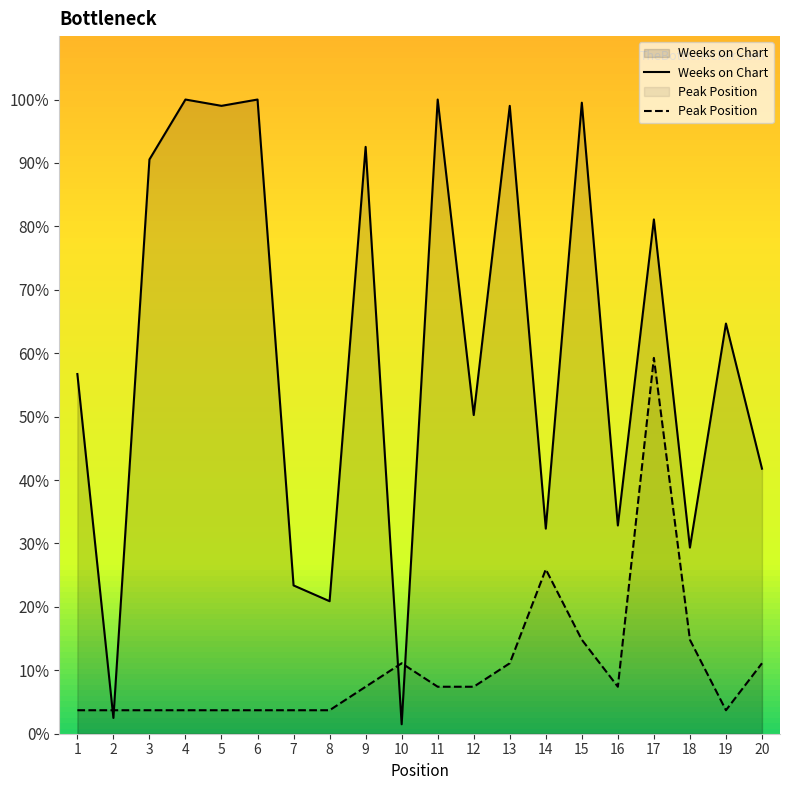

What is the difference between the Peak Position values at 17 and 2?

55.6